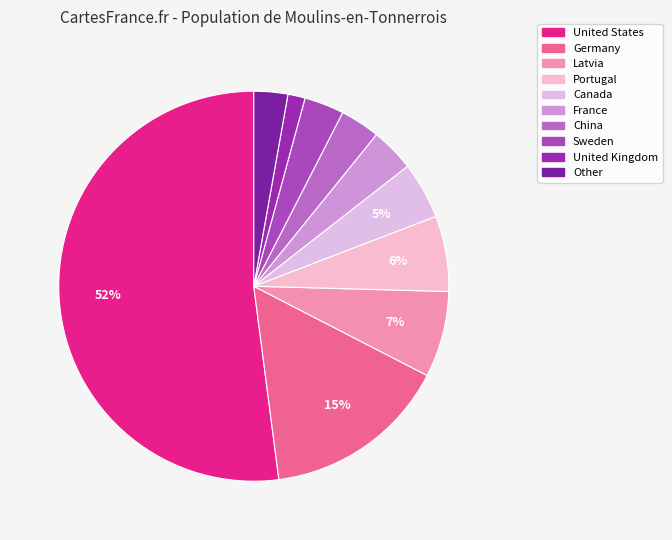

Which has a higher value, Canada or United States?

United States